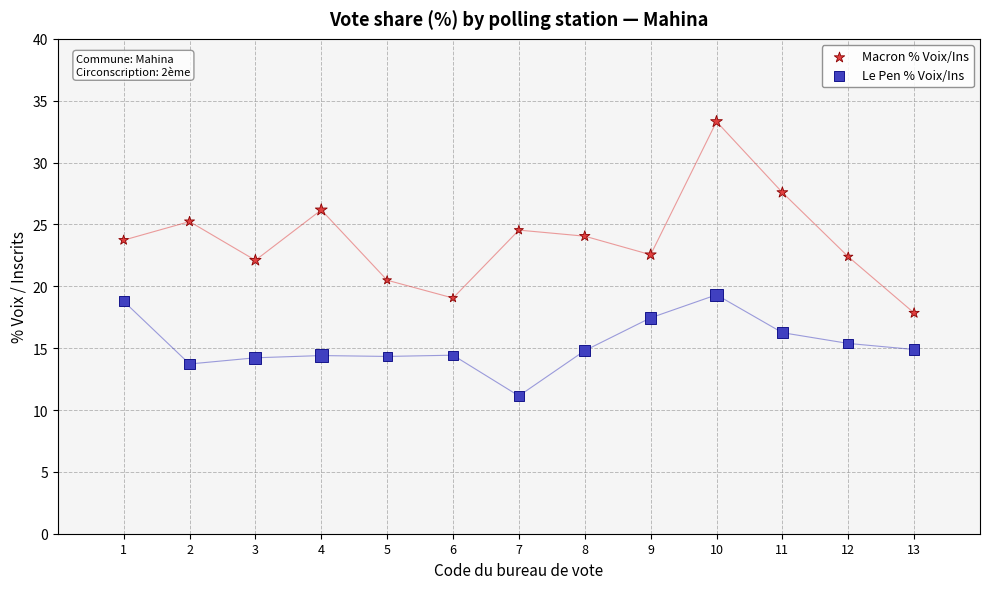

Which series reaches the minimum Y coordinate?

Le Pen % Voix/Ins